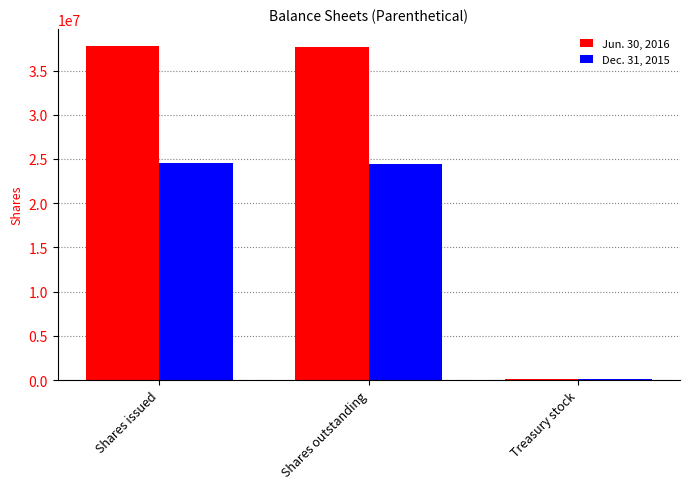

True or false: Dec. 31, 2015 has a value of 136278 at Treasury stock.

True